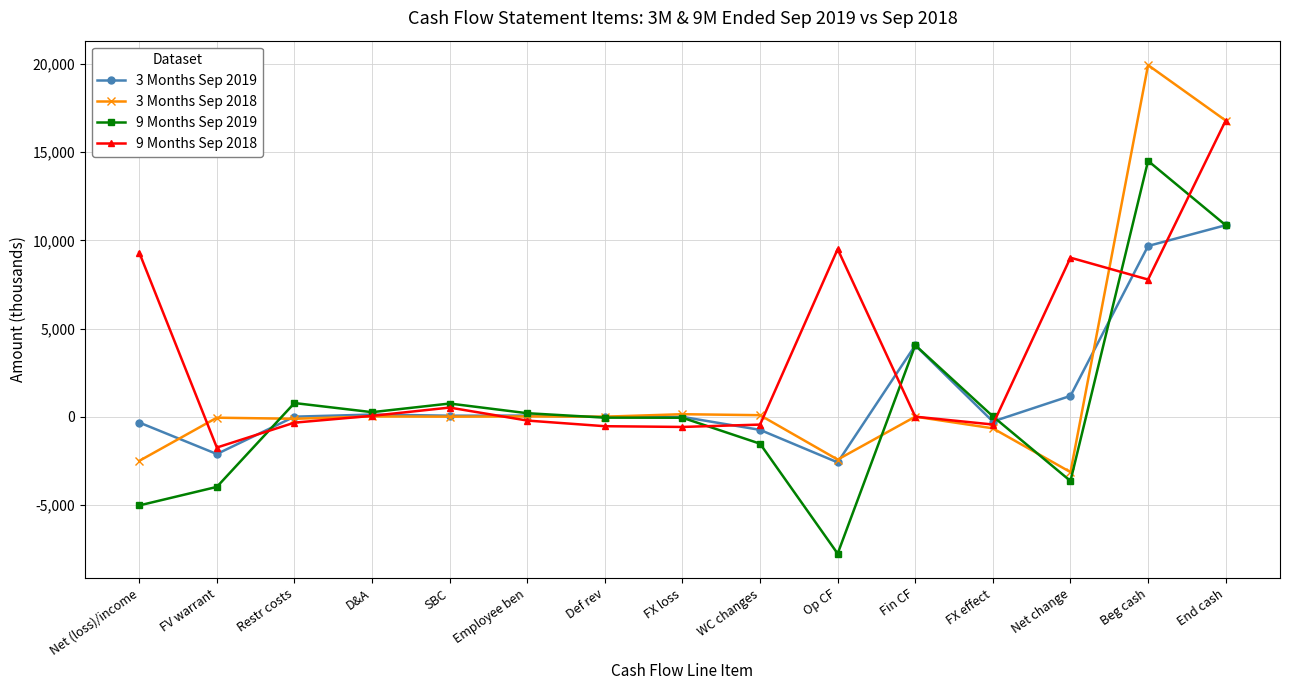

At how many categories does at least one series exceed 13150?

2